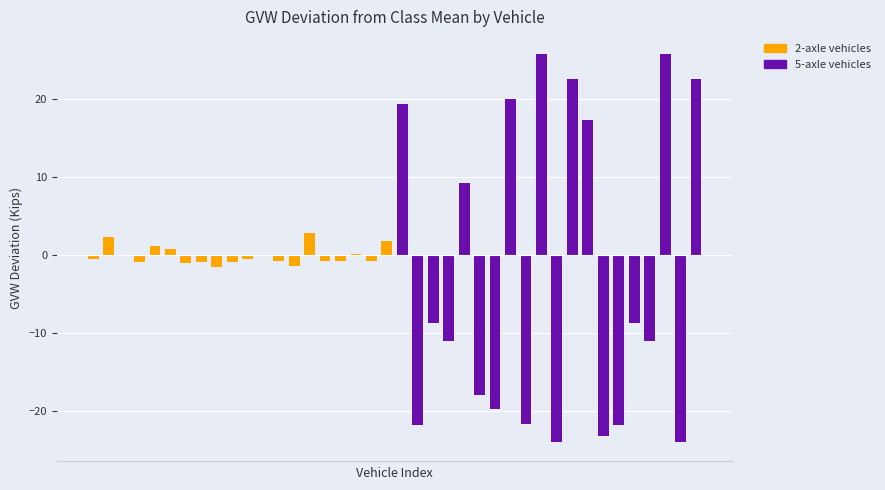

List the labels in order of 2-axle vehicles value, smallest first.

8, 13, 6, 3, 9, 7, 15, 16, 12, 18, 0, 10, 2, 11, 17, 5, 4, 19, 1, 14